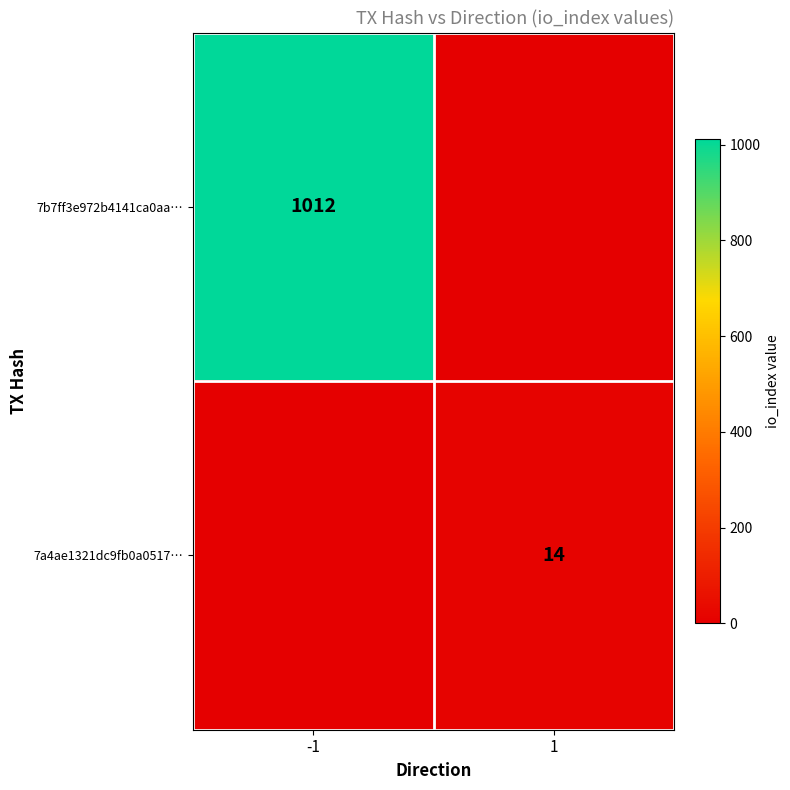

What is the total value across all series at 1?

14